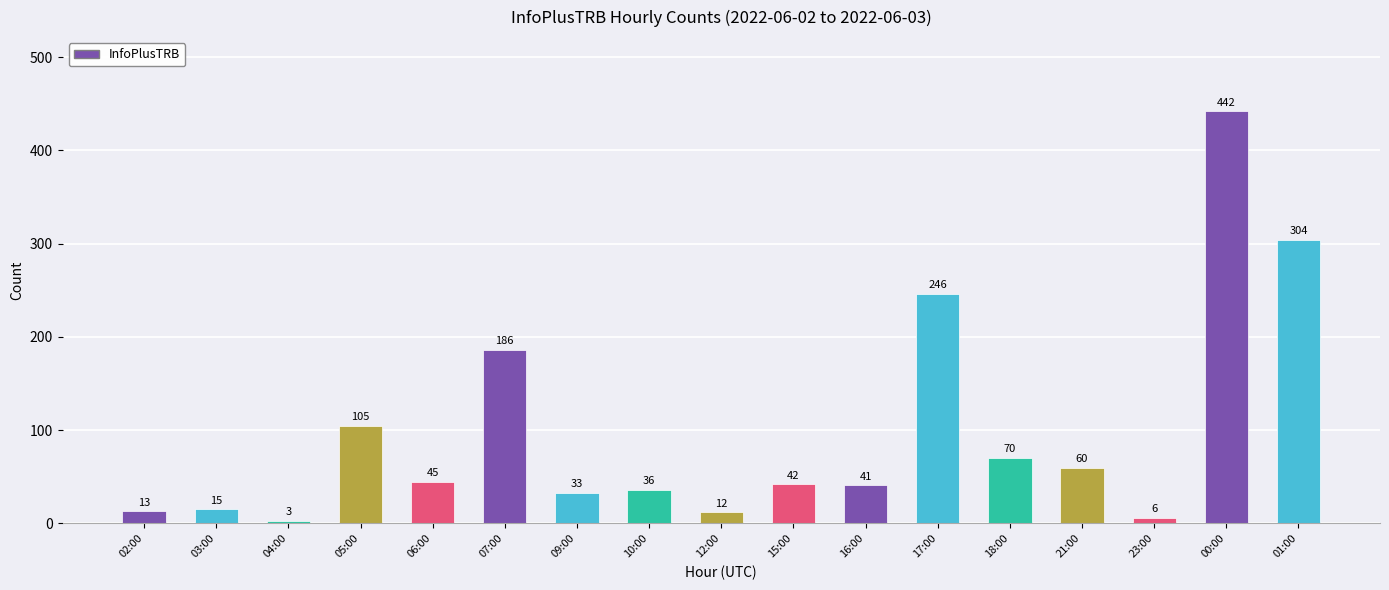

What is the smallest value displayed?

3